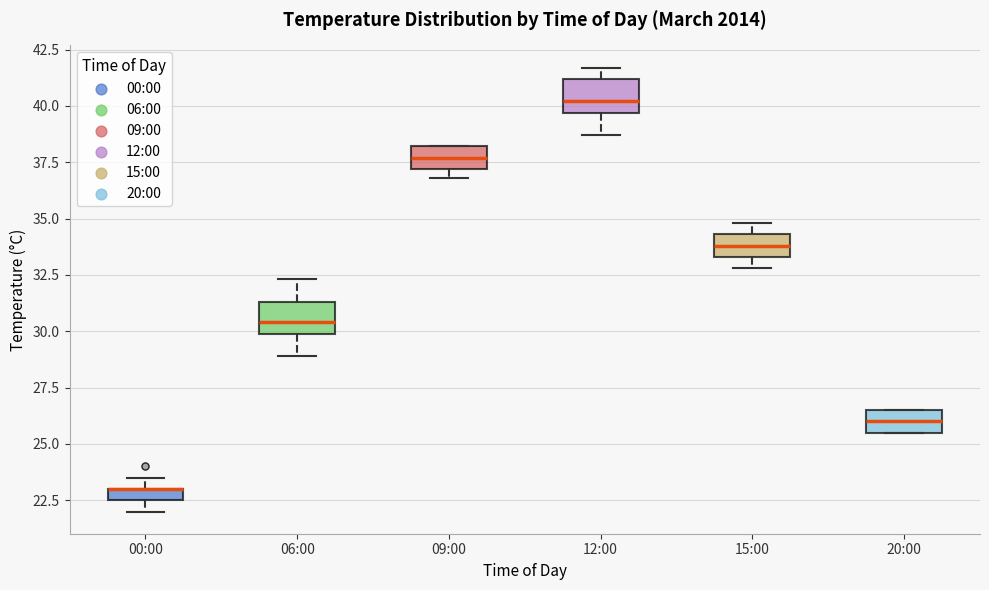

Where does the lower whisker of the box for 12:00 end on the y-axis? The values are not printed on the chart, so give them approximately, as read against the axis.

38.5